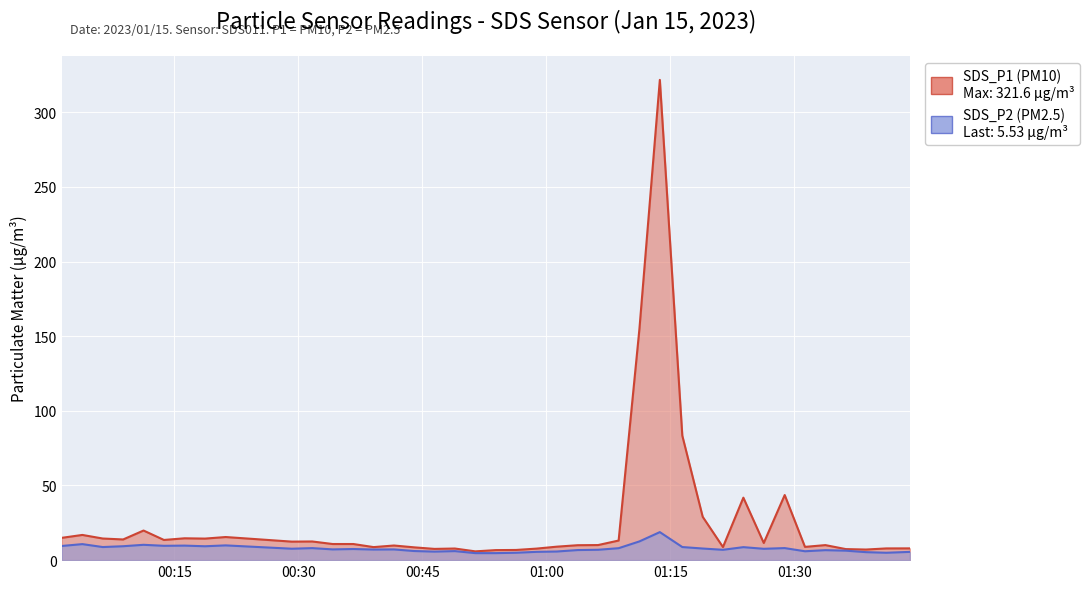

How many values in the SDS_P1 series exceed 10?

23